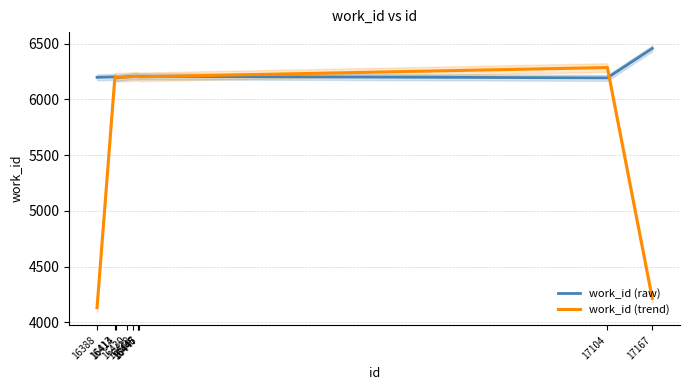

Reading left to right, transcribe all the data shown in this chart.

work_id (raw): 16388=6198.0	16413=6202.0	16414=6193.0	16430=6203.0	16438=6207.0	16445=6207.0	16446=6207.0	16447=6207.0	17104=6193.0	17167=6457.0
work_id (trend): 16388=4133.3	16413=6197.7	16414=6199.3	16430=6201.0	16438=6205.7	16445=6207.0	16446=6207.0	16447=6202.3	17104=6285.7	17167=4216.7